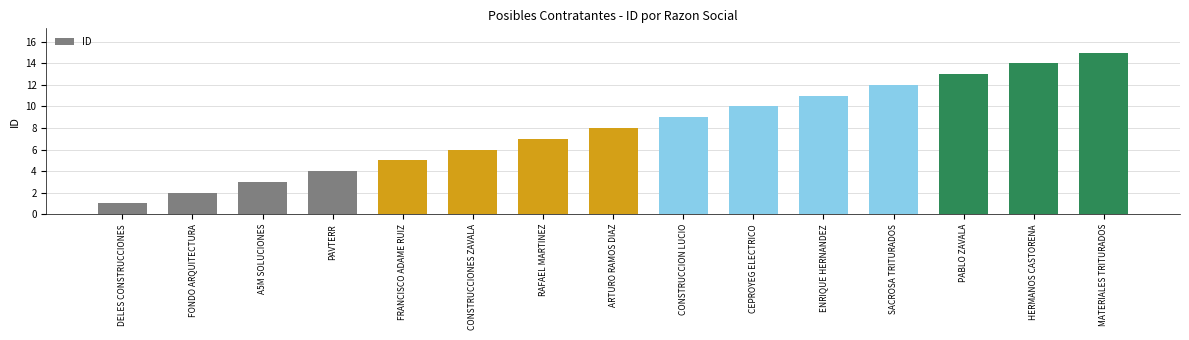

The value at ENRIQUE HERNANDEZ is 5. True or false?

False